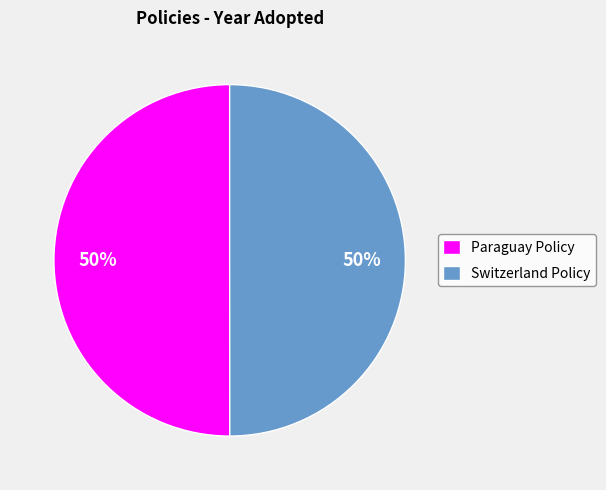

How many segments does this pie chart have?

2